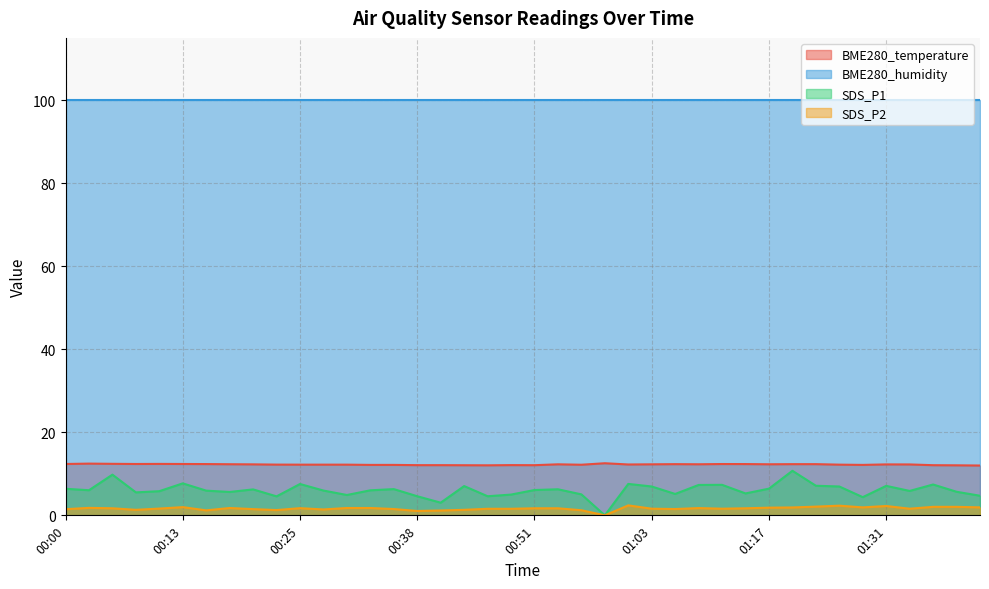

Where is the first local minimum for SDS_P2?

00:08